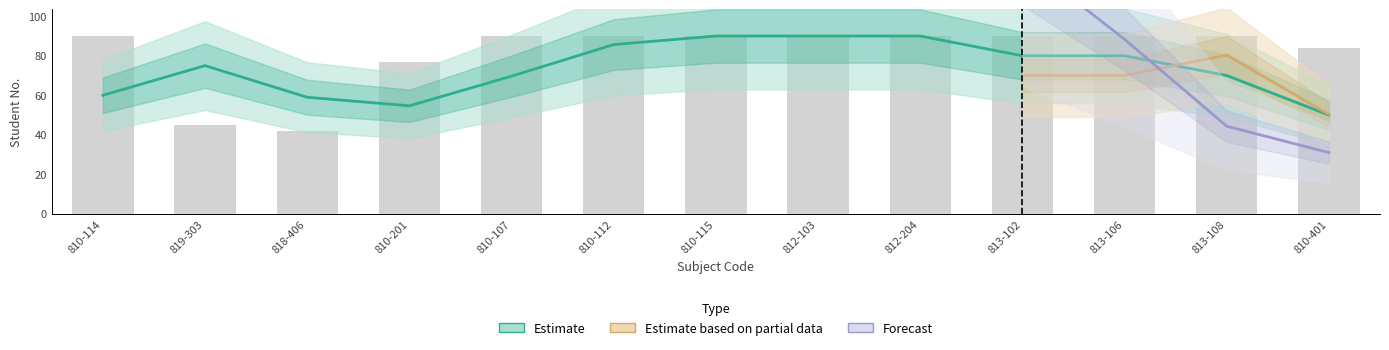

True or false: Forecast has a value of 139 at 810-201.

False